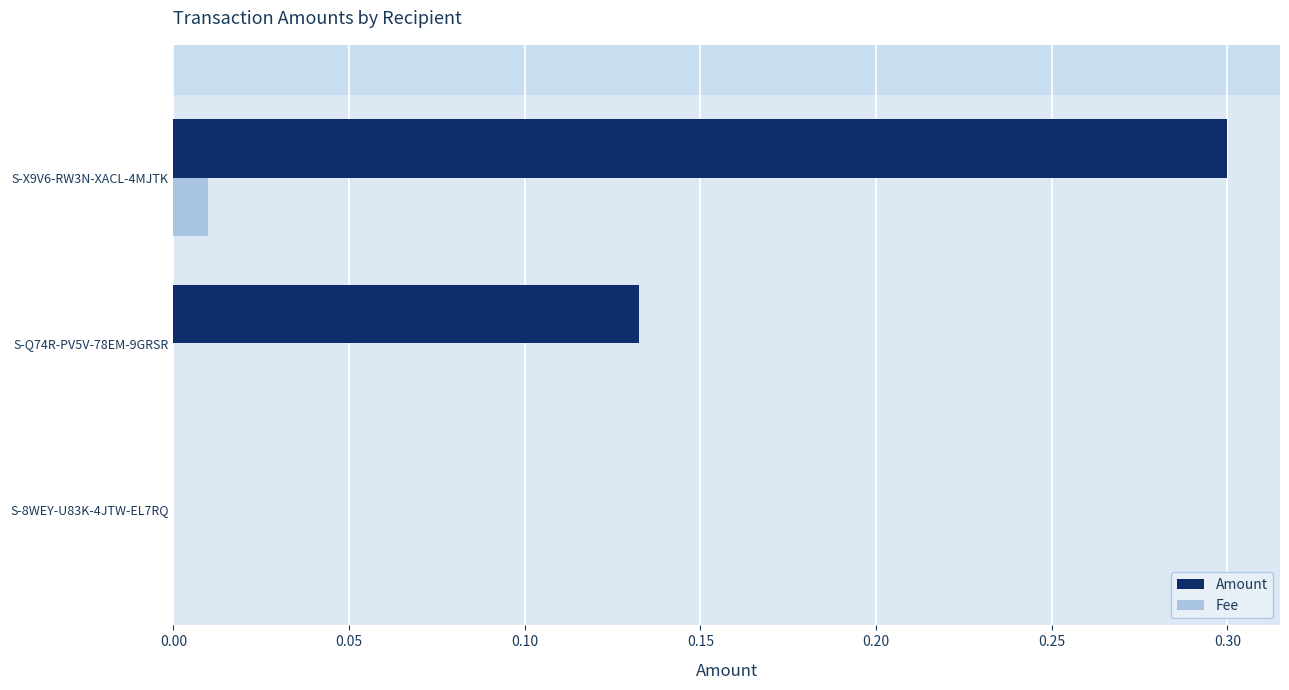

What are all the series names shown in the legend?

Amount, Fee